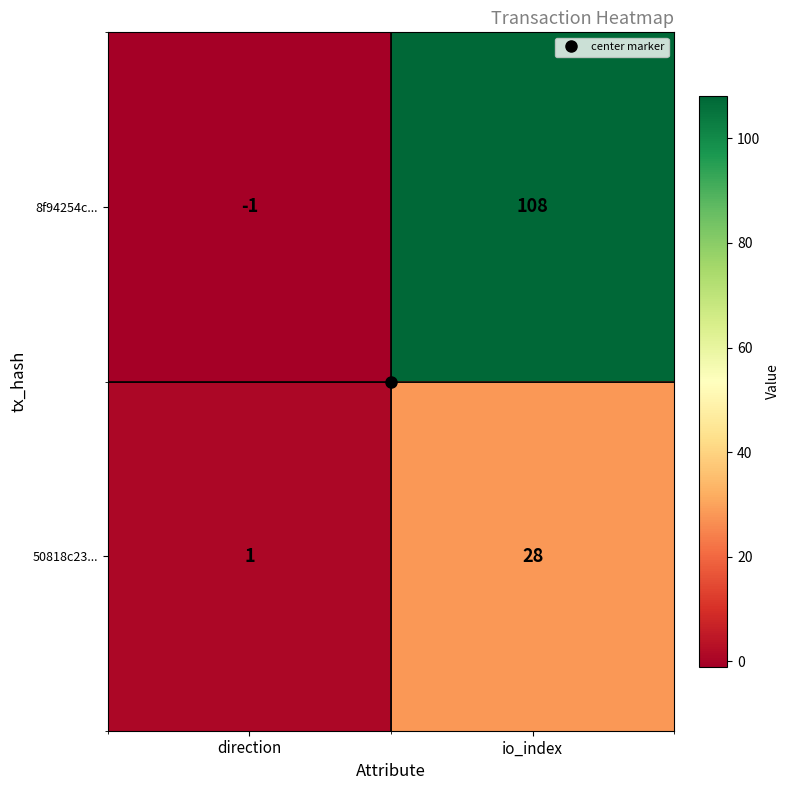

What is the difference between the maximum and minimum values in the 8f94254c... series?

109